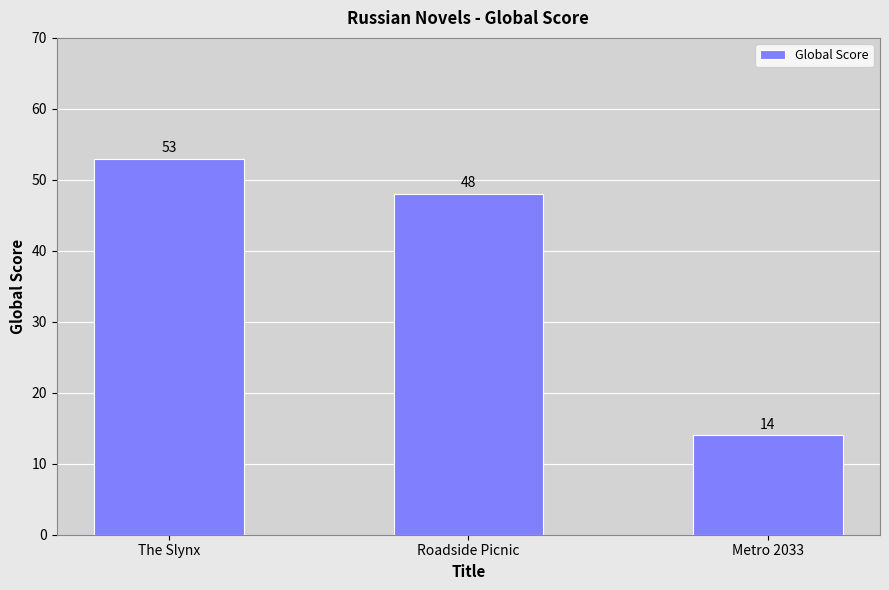

Reading left to right, transcribe all the data shown in this chart.

The Slynx=53	Roadside Picnic=48	Metro 2033=14